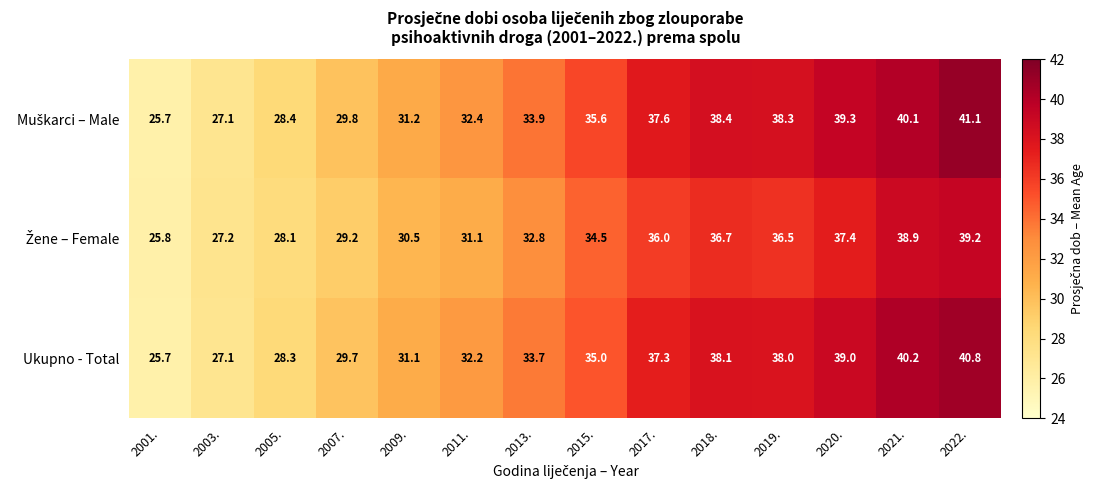

The value of Ukupno - Total at 2011. is 50.6. True or false?

False